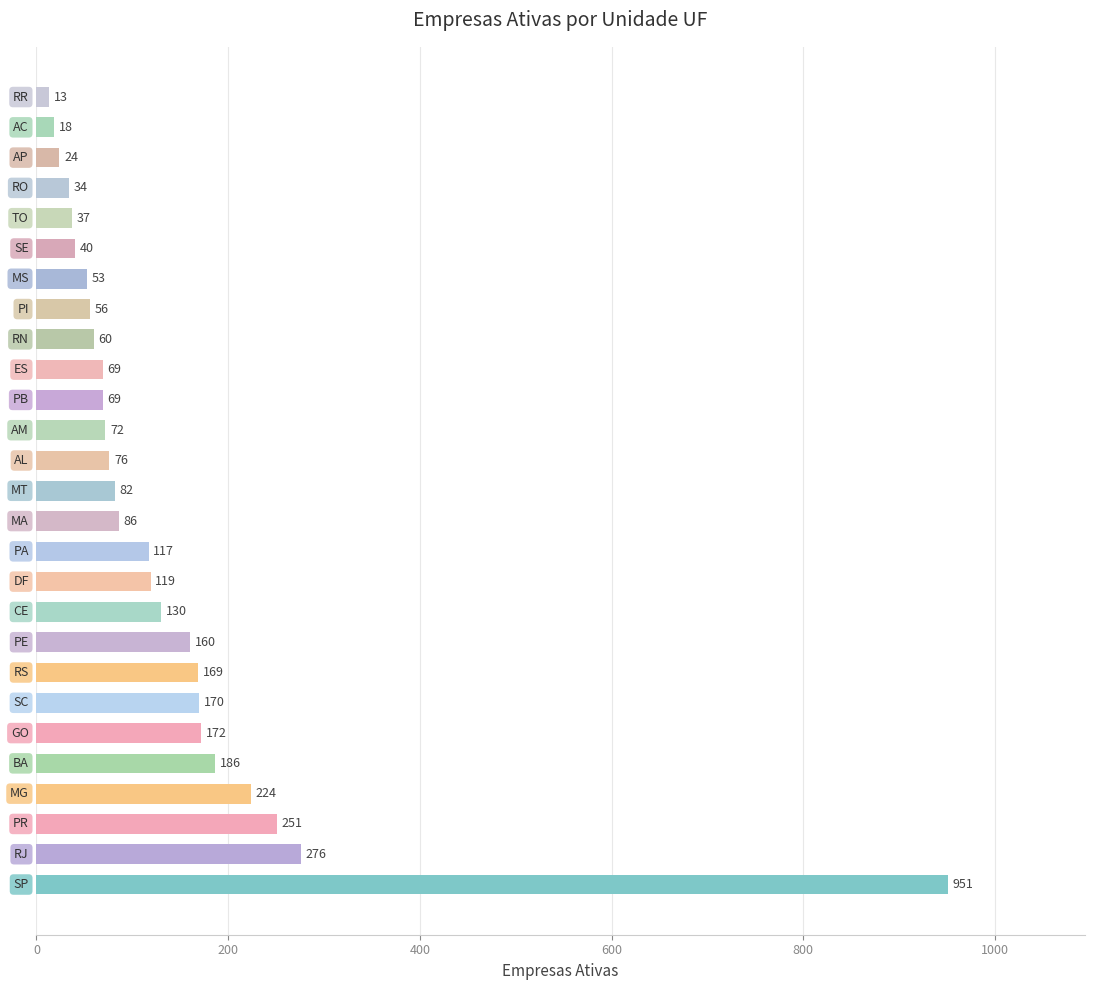

What is the difference between the maximum and minimum values?

938